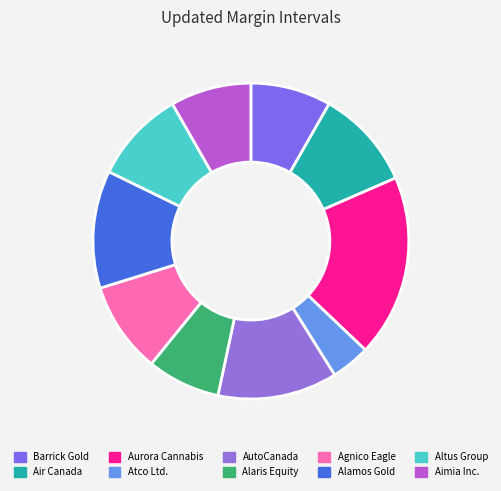

How many segments does this pie chart have?

10